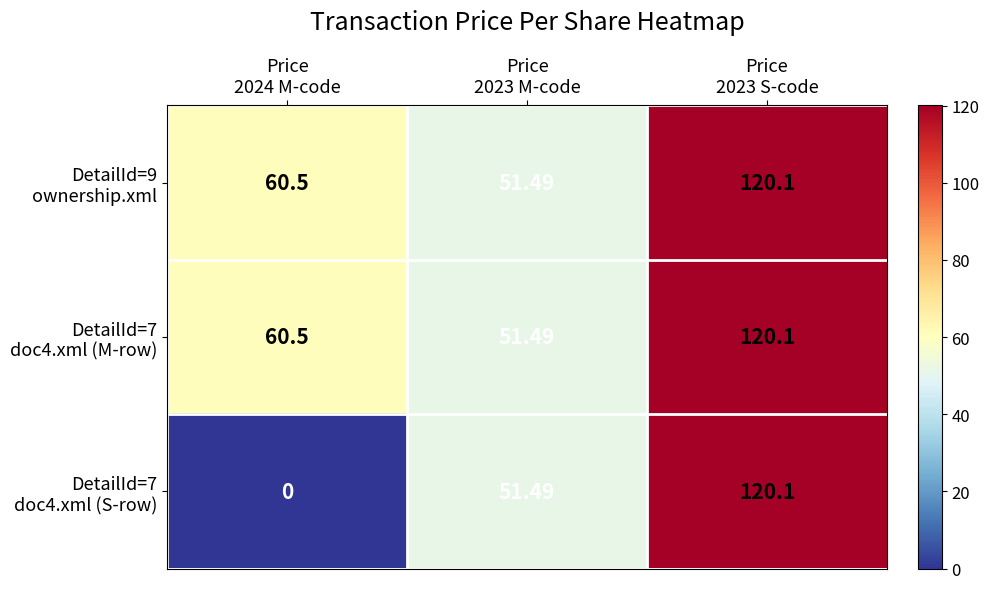

Which series has the widest spread of values?

DetailId=7 doc4.xml (S-row)